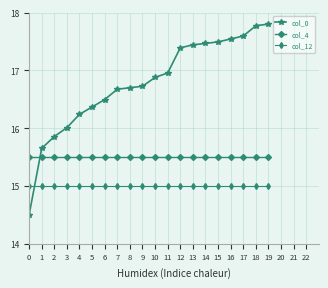

The value of col_12 at 16 is 23.9. True or false?

False